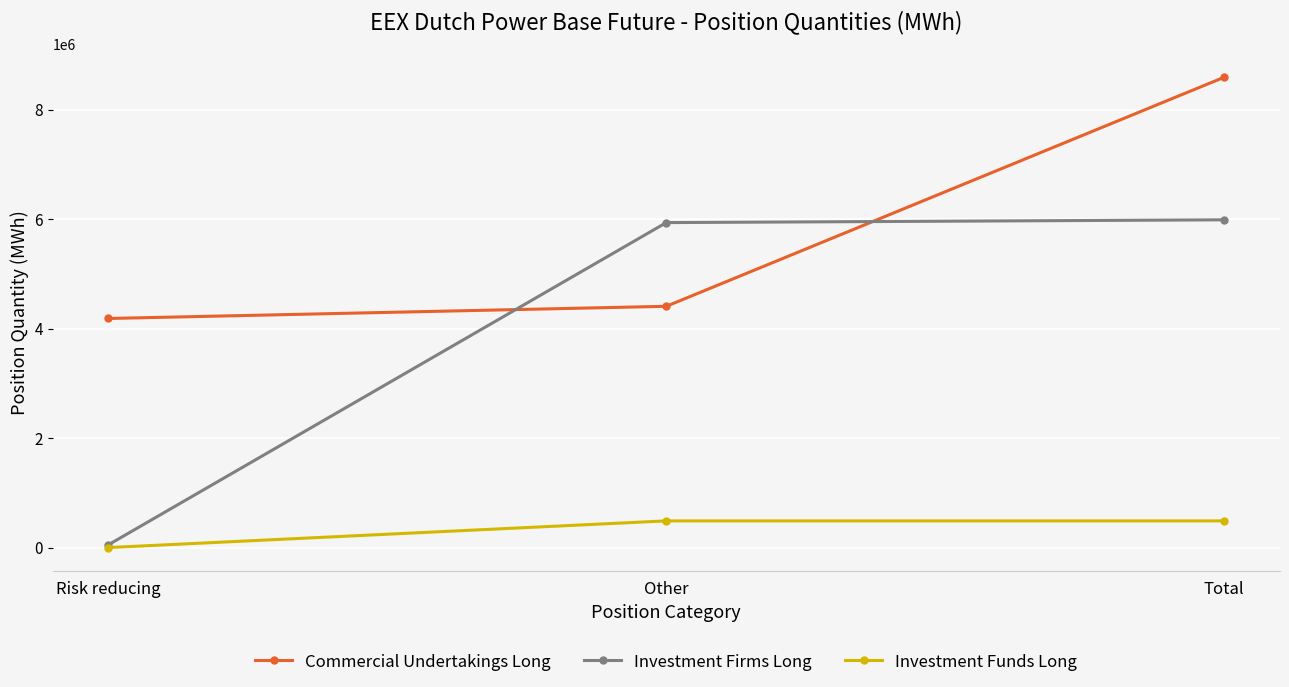

How many lines are shown in the chart?

3